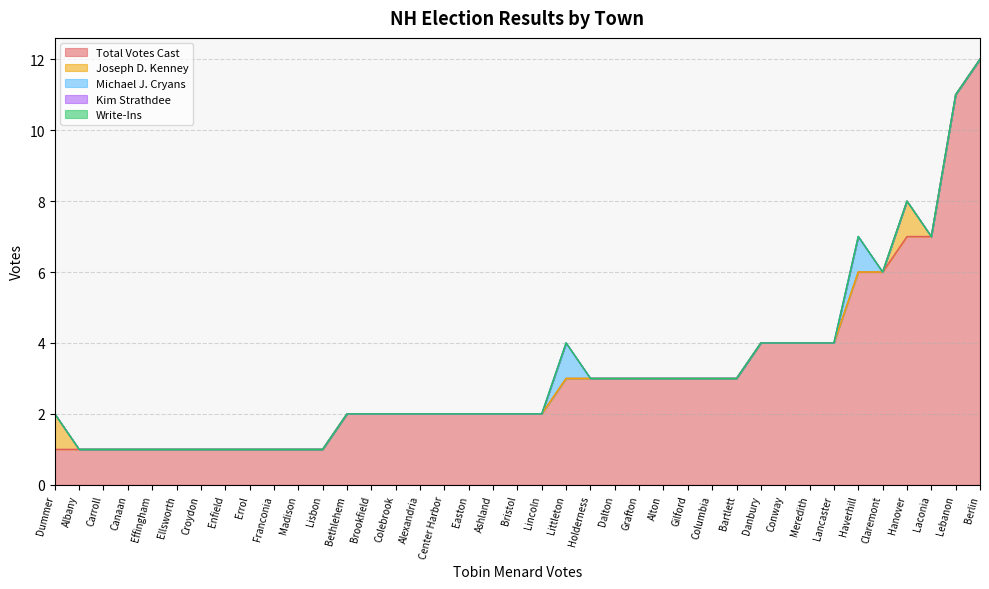

What is the difference between the Total Votes Cast values at Lisbon and Danbury?

3